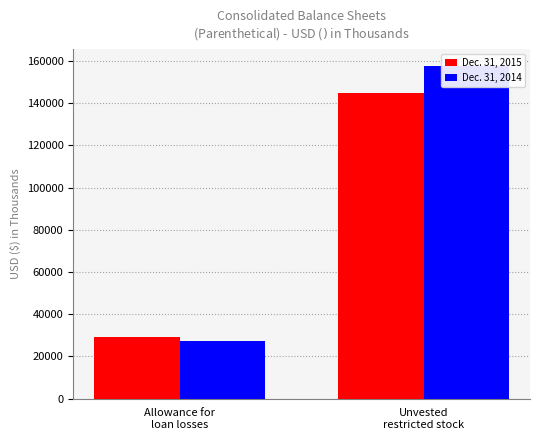

Is the value of Dec. 31, 2015 at Unvested
restricted stock greater than the value of Dec. 31, 2014 at Unvested
restricted stock?

No